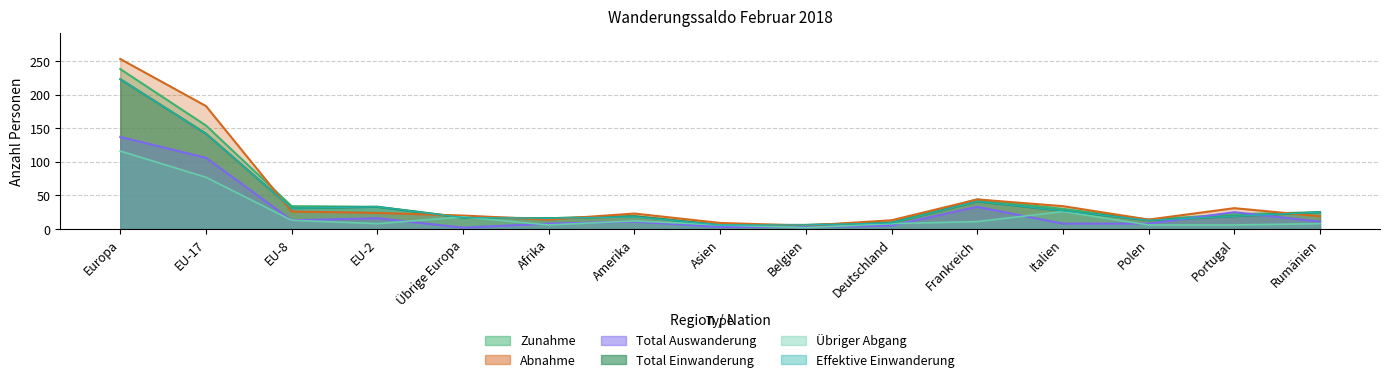

Which category has the highest value in the Total Auswanderung series?

Europa